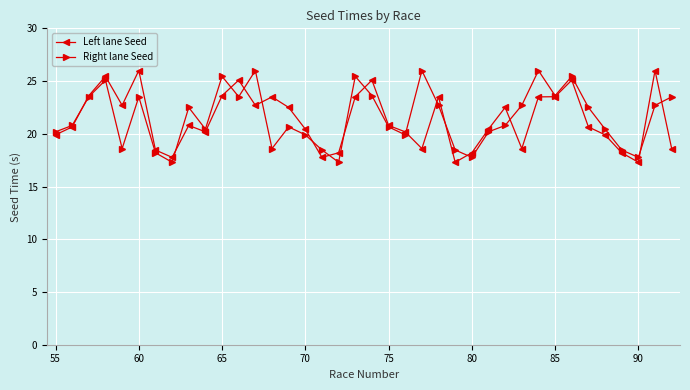

What is the minimum value shown in the chart?

17.3